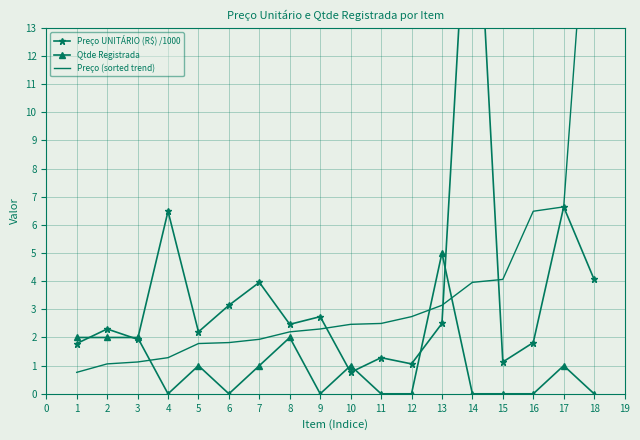

At which label does Qtde Registrada reach its peak?

13